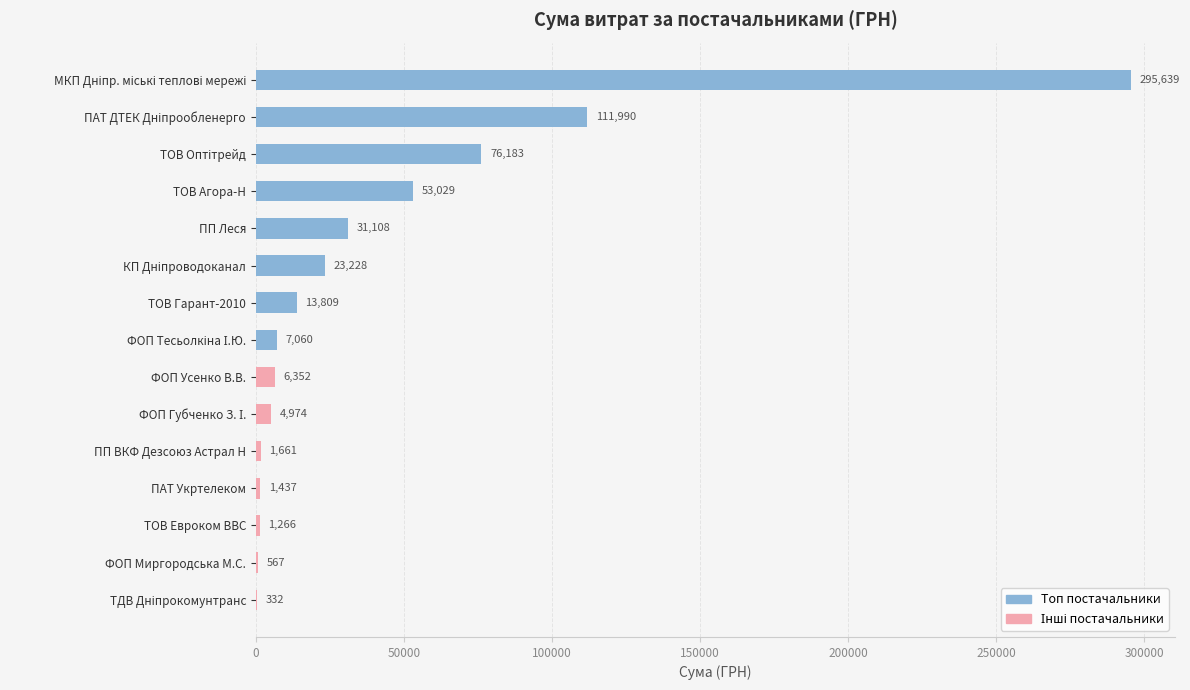

The value at ФОП Усенко В.В. is 6351.6. True or false?

True